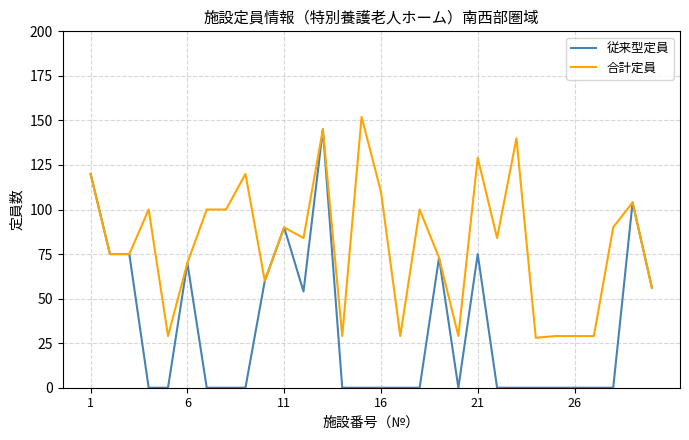

Which series has the widest spread of values?

従来型定員